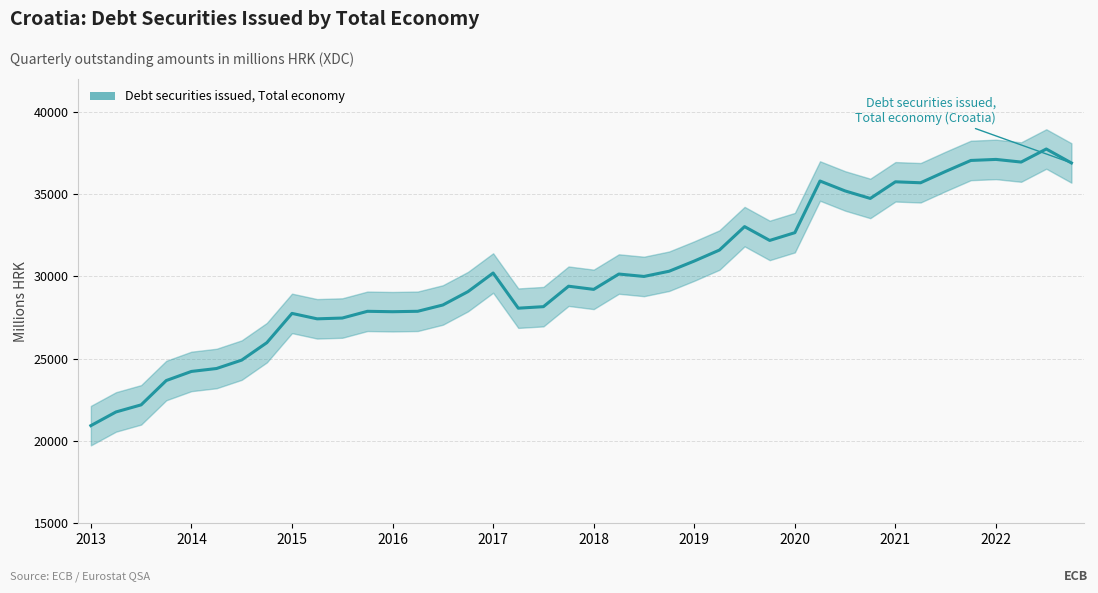

What is the average value?

30174.9